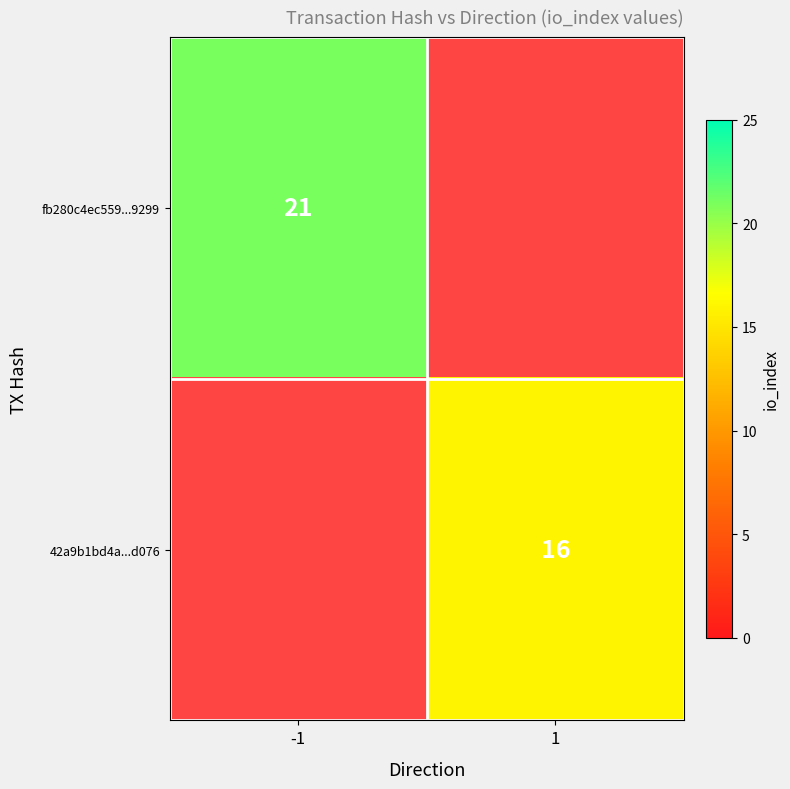

Is it true that 42a9b1bd4a...d076 equals 16 at 1?

True